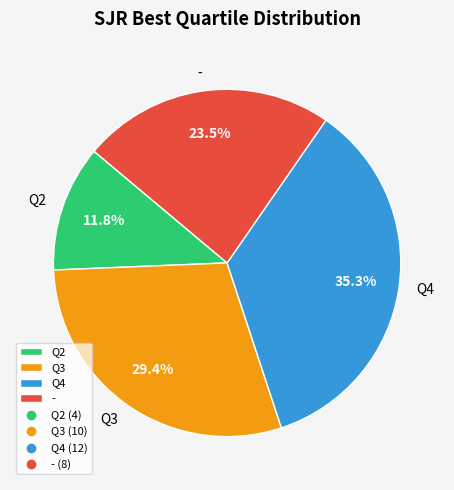

What percentage do Q2 and - together represent?

35.3%